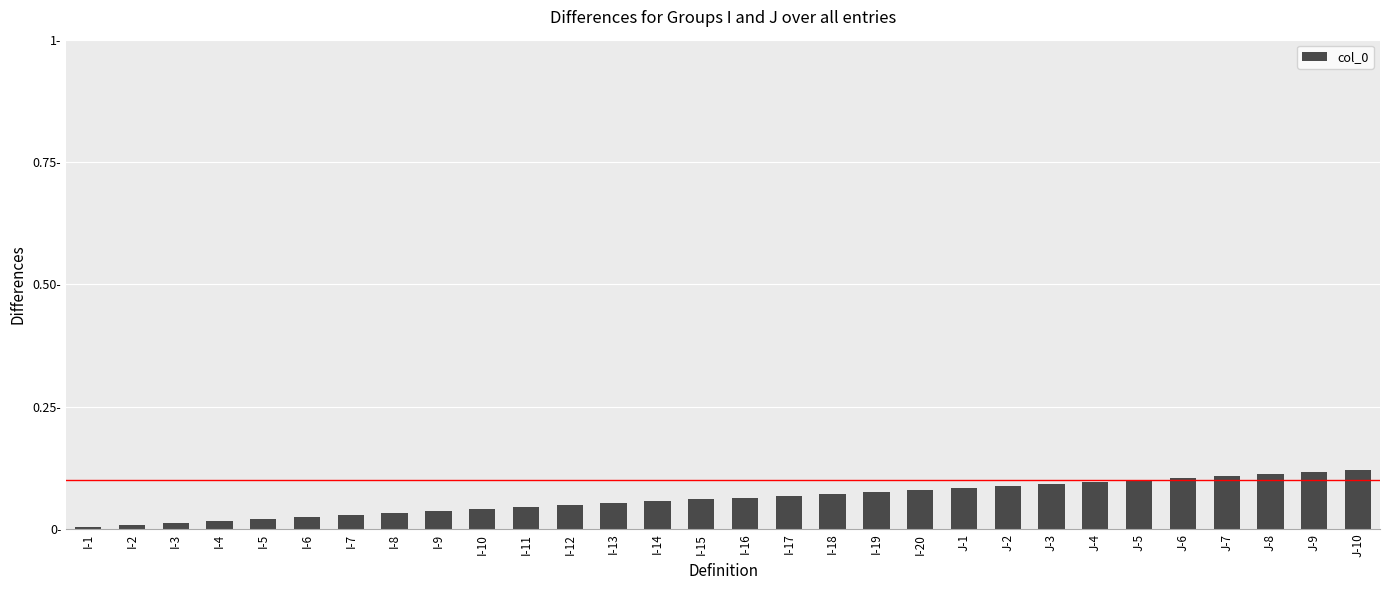

Does the chart contain any negative values?

No